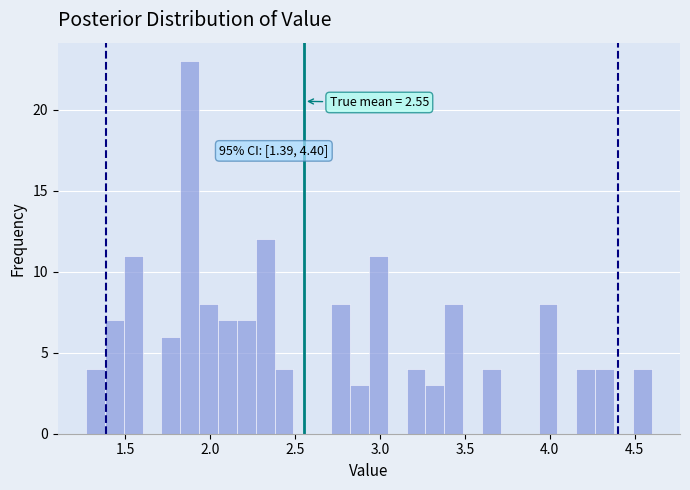

Read against the x-axis, roughly where is the centre of the tallest bar?

1.90